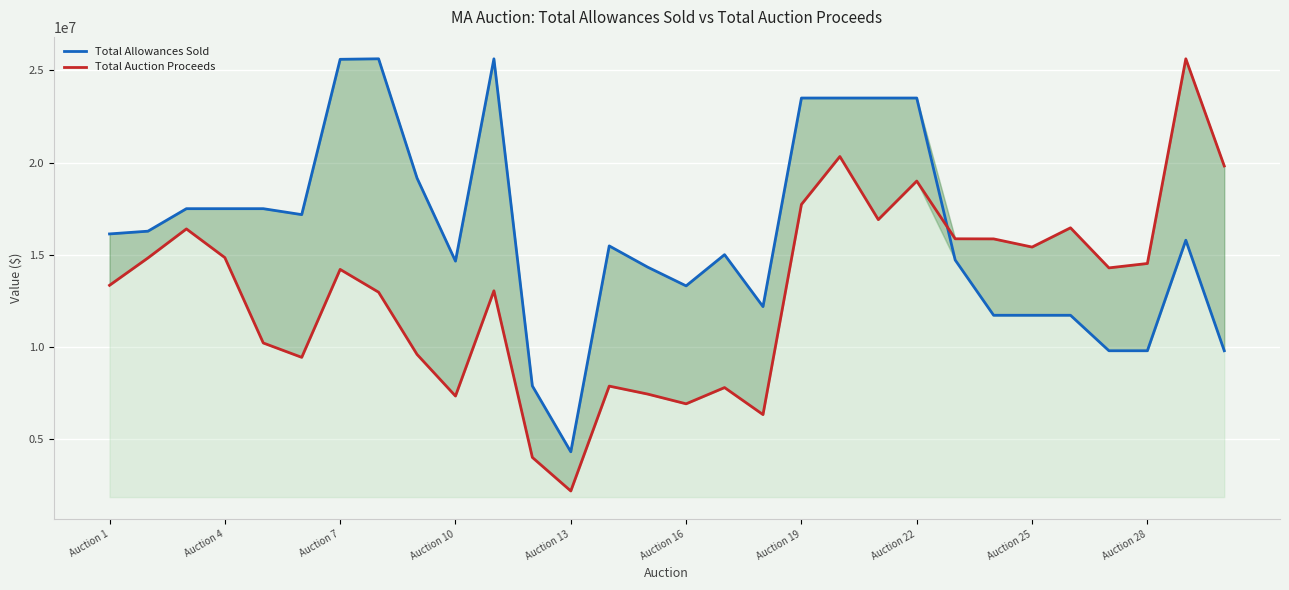

Rank the series at 25 from highest to lowest value.

Total Auction Proceeds, Total Allowances Sold